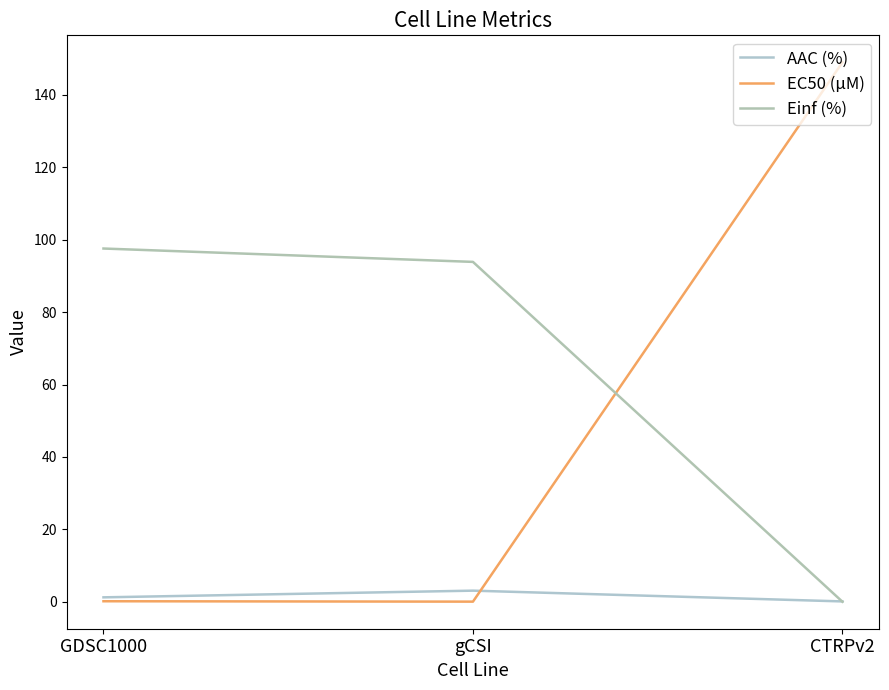

At which category is the sum across all series the highest?

CTRPv2